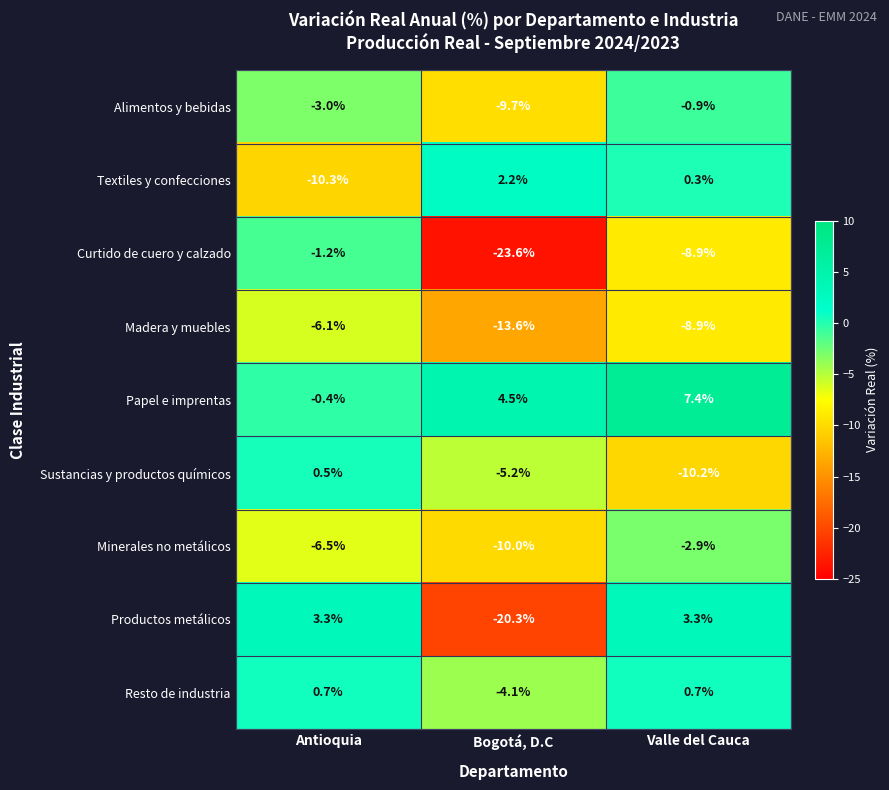

At how many categories does at least one series exceed 0?

3